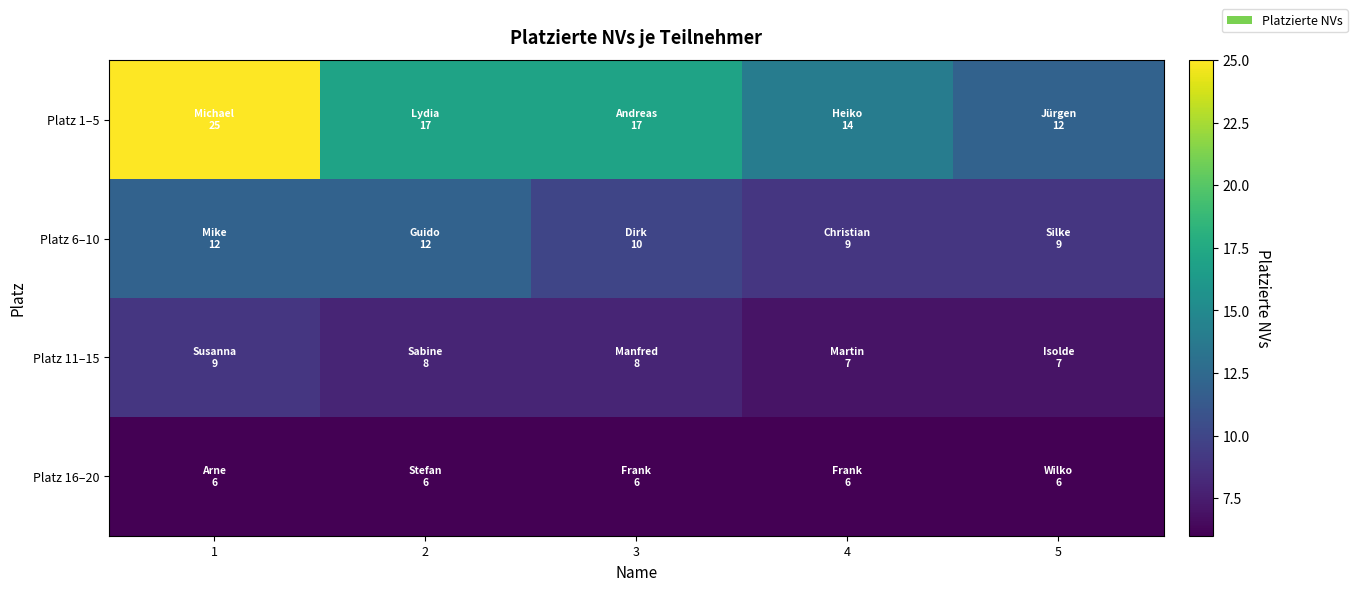

Which series has the largest range (max minus min)?

Platz 1–5